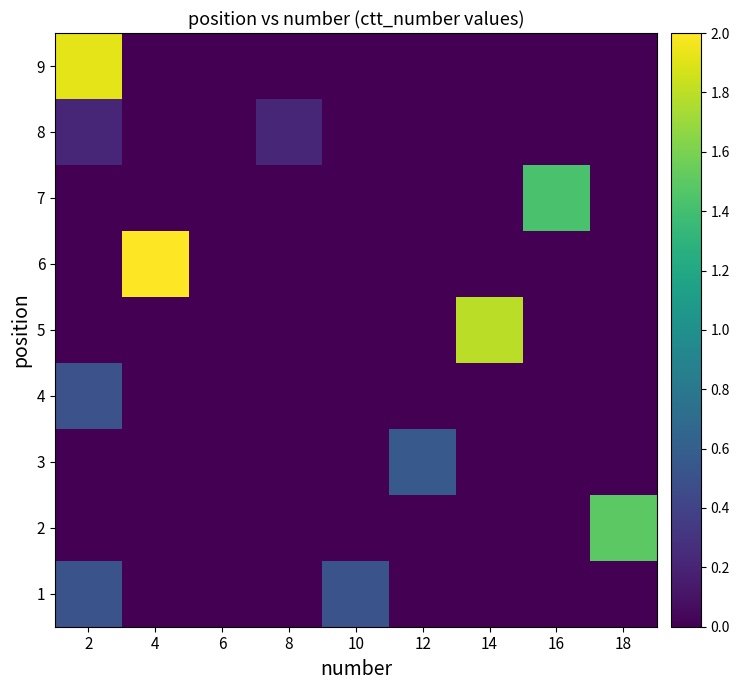

Which has a higher value, 14 or 8?

14